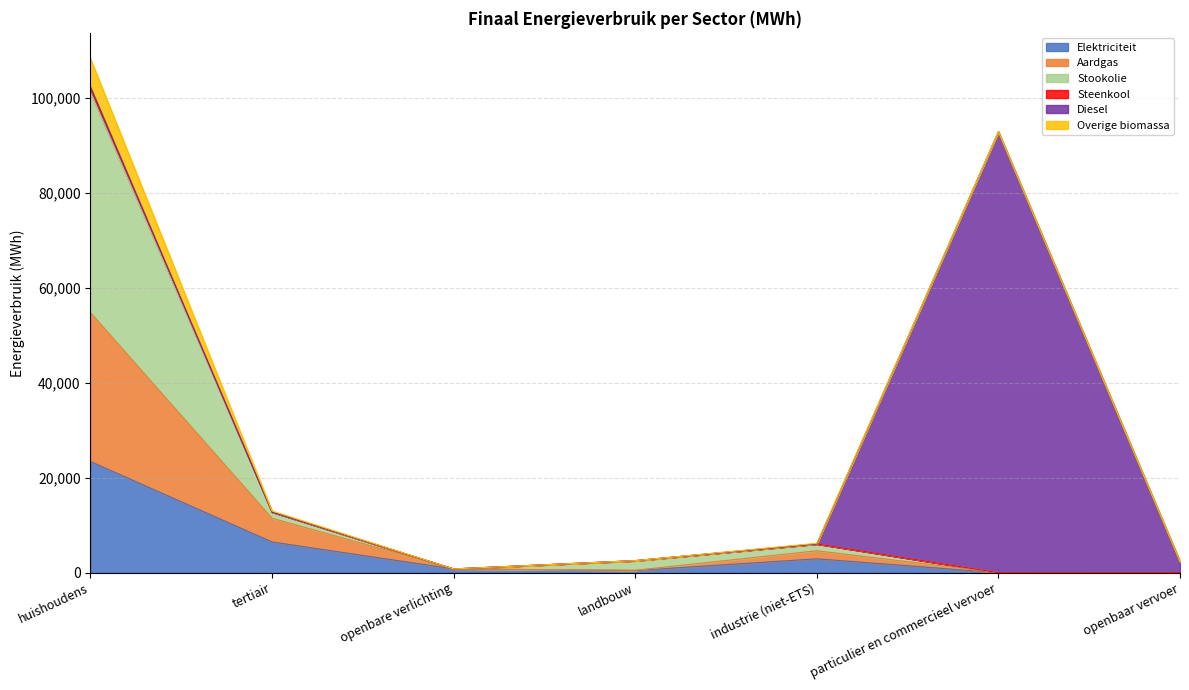

At which category does Stookolie reach its first local peak?

industrie (niet-ETS)